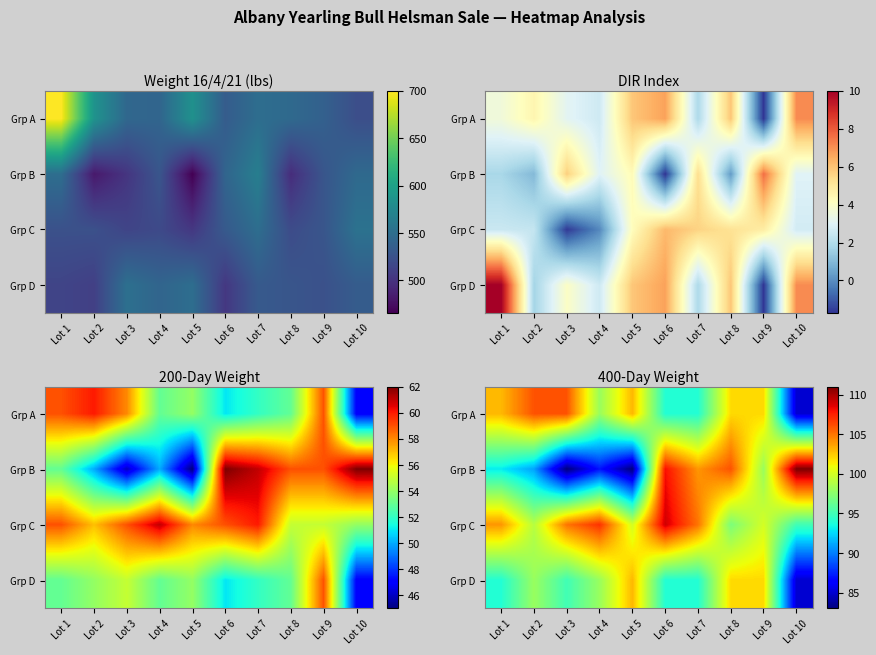

True or false: Grp A has a value of 62 at Lot 9.

False